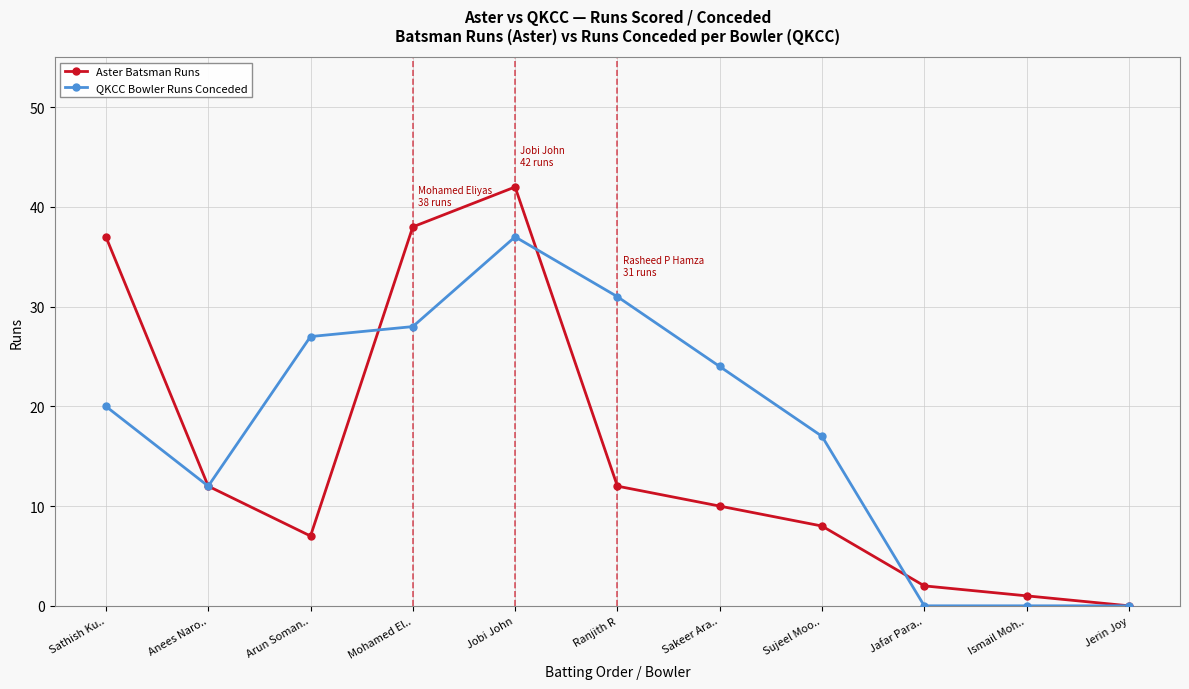

What is the spread (max minus min) of values at Sujeel Moo..?

9